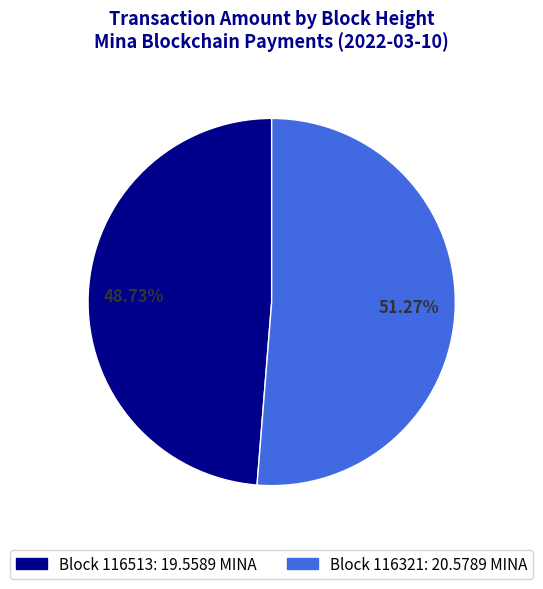

How many segments does this pie chart have?

2